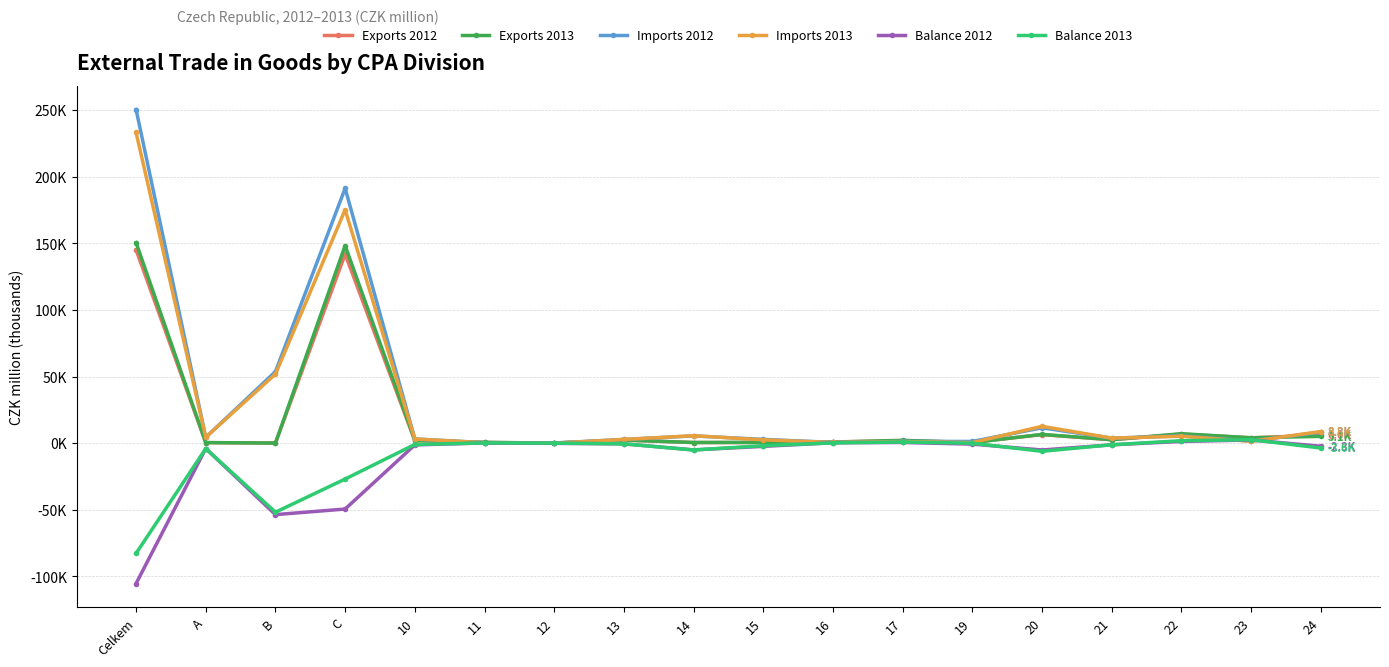

What is the greatest value displayed?

250.4